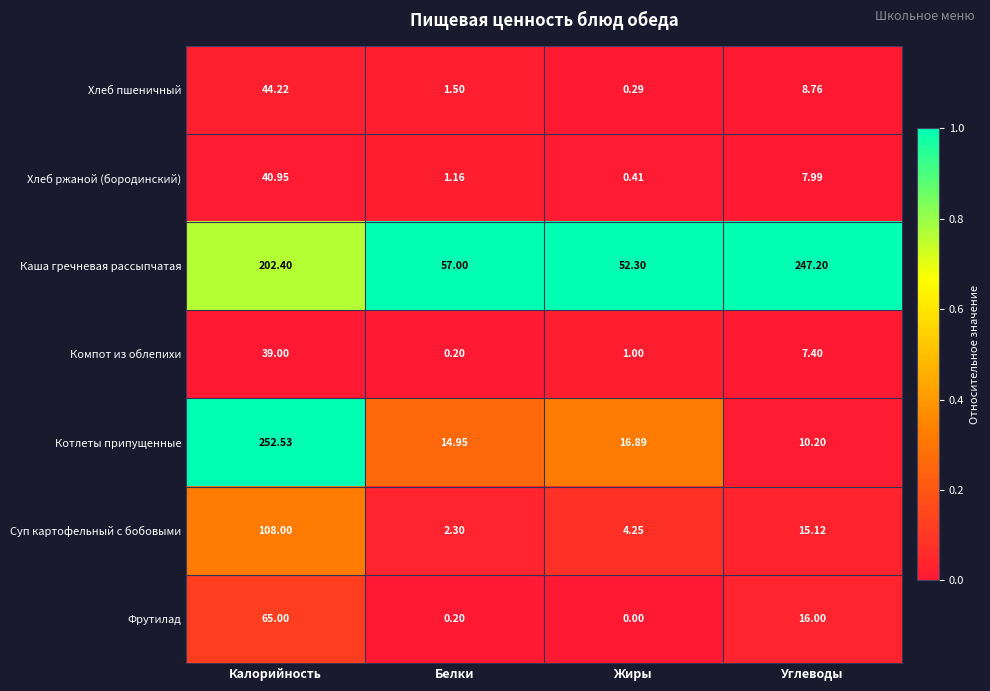

How many series are shown in this chart?

7